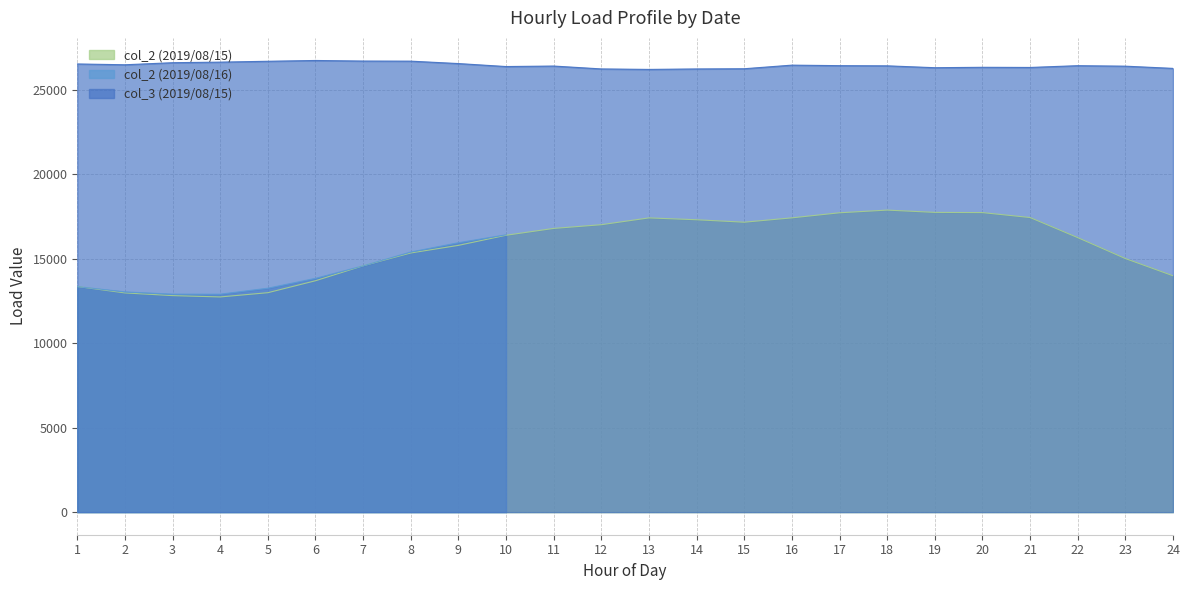

At which label does col_2 (2019/08/15) first exceed 16394?

11